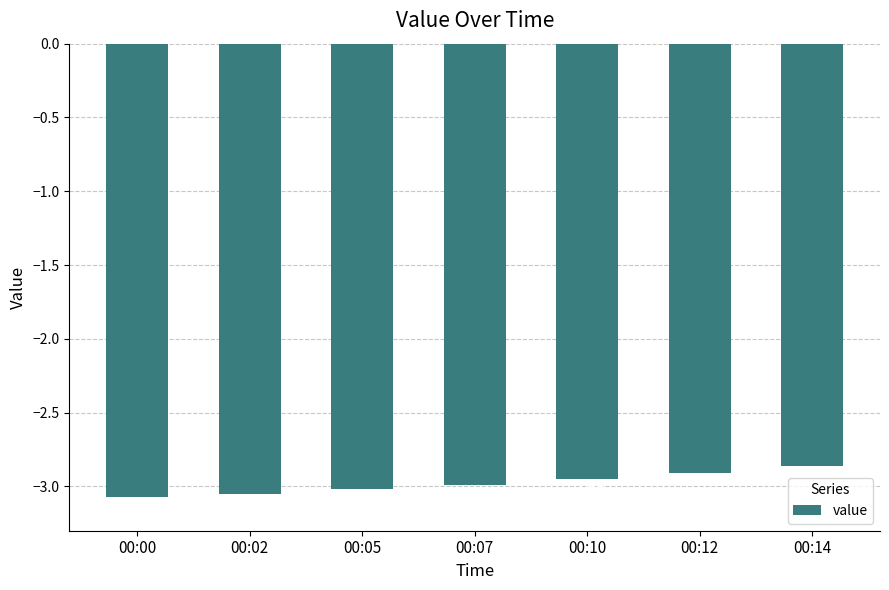

Is it true that the value at 00:07 is -4.5?

False